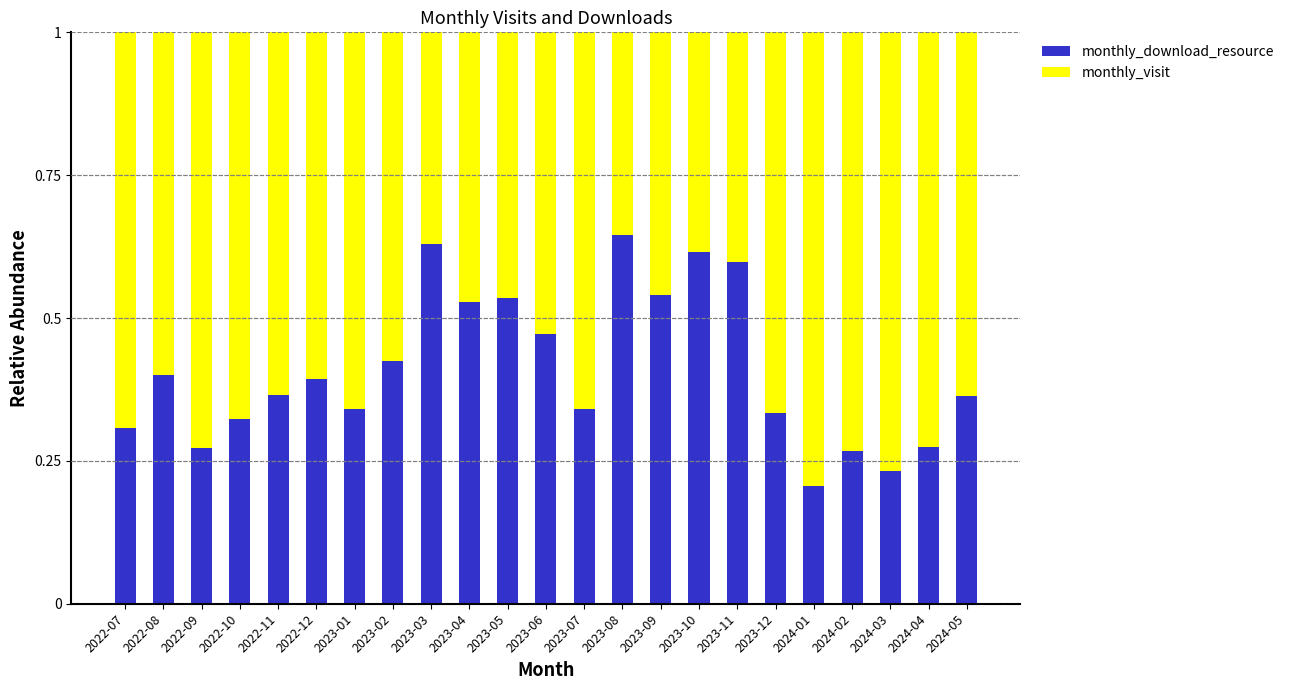

What is the sum of the monthly_download_resource values at 2022-08 and 2023-05?

0.9